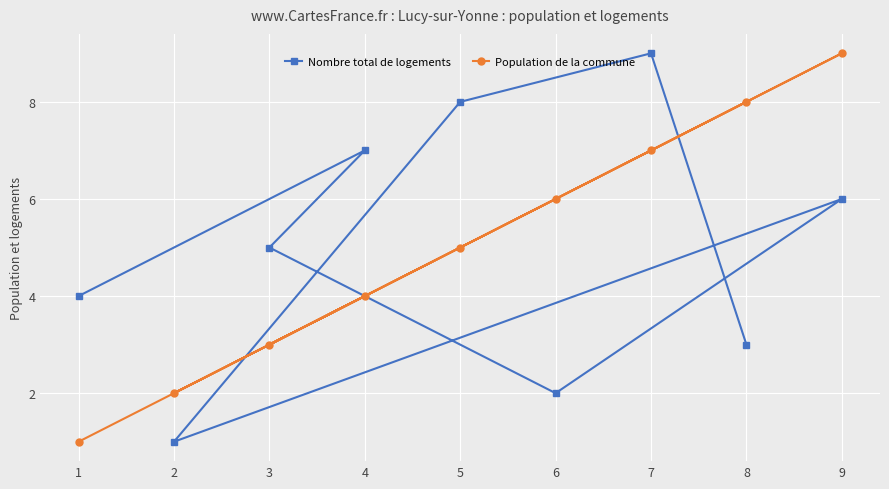

What position from the left is 1?

1